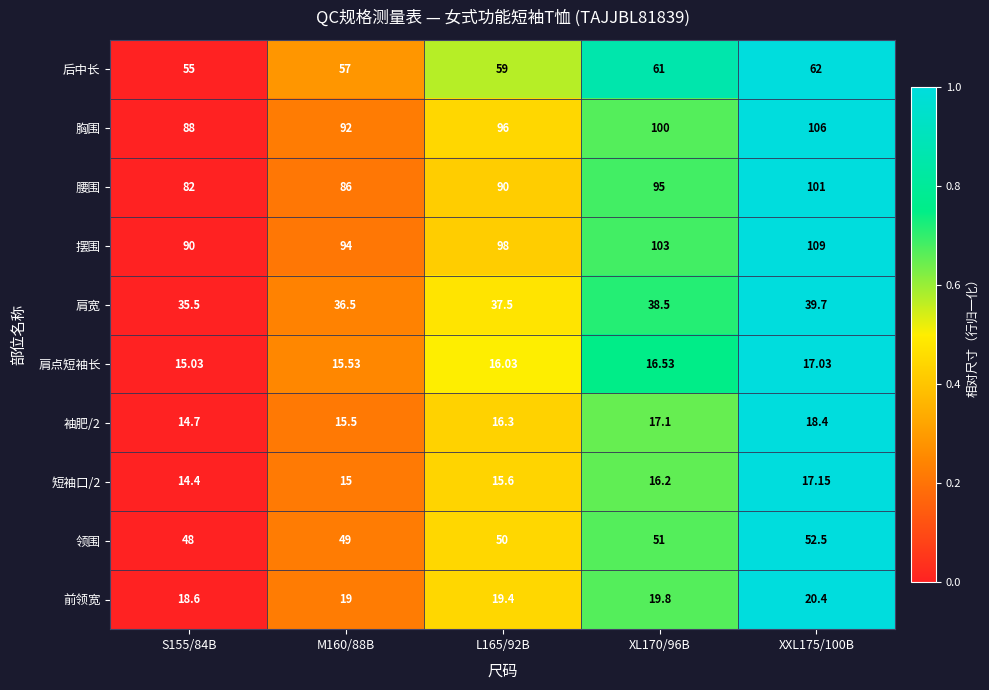

Which series has the largest total across all categories?

摆围